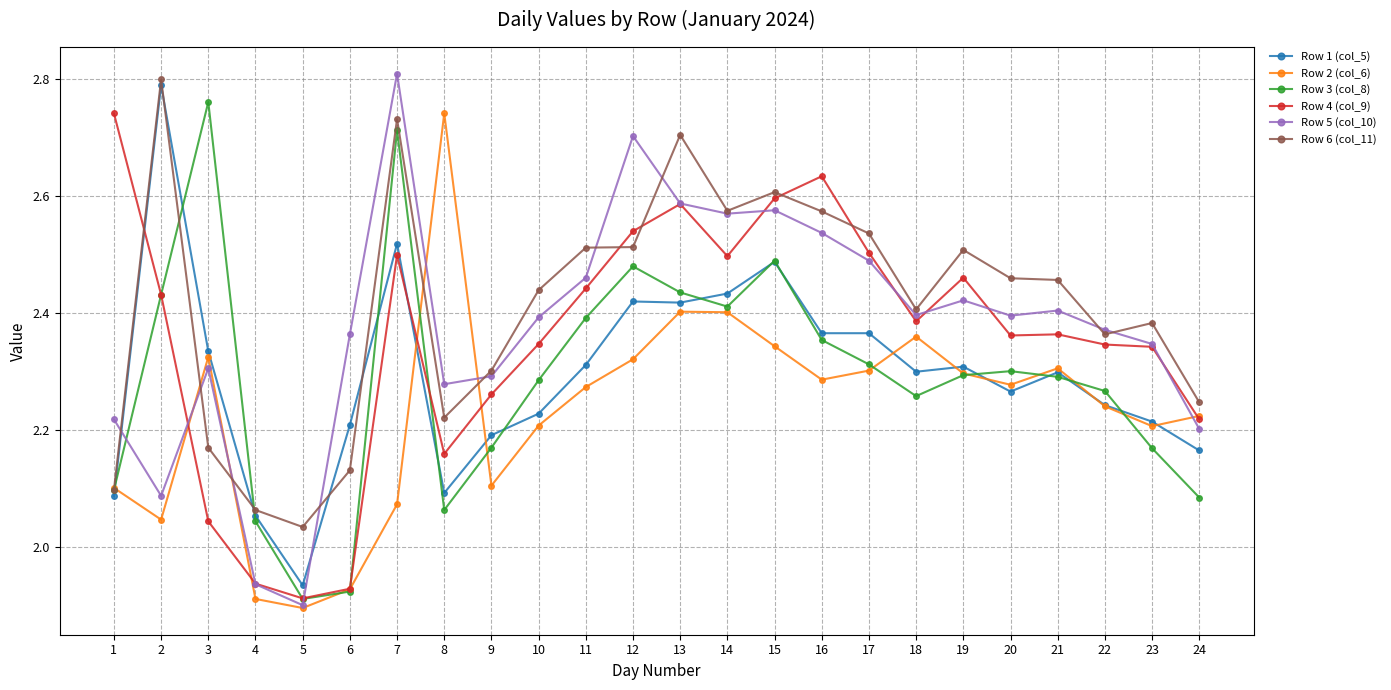

Which category has the highest value across all series?

7